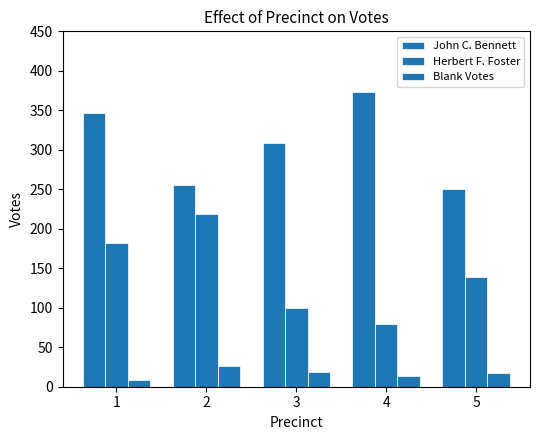

At which label does Herbert F. Foster reach its peak?

2